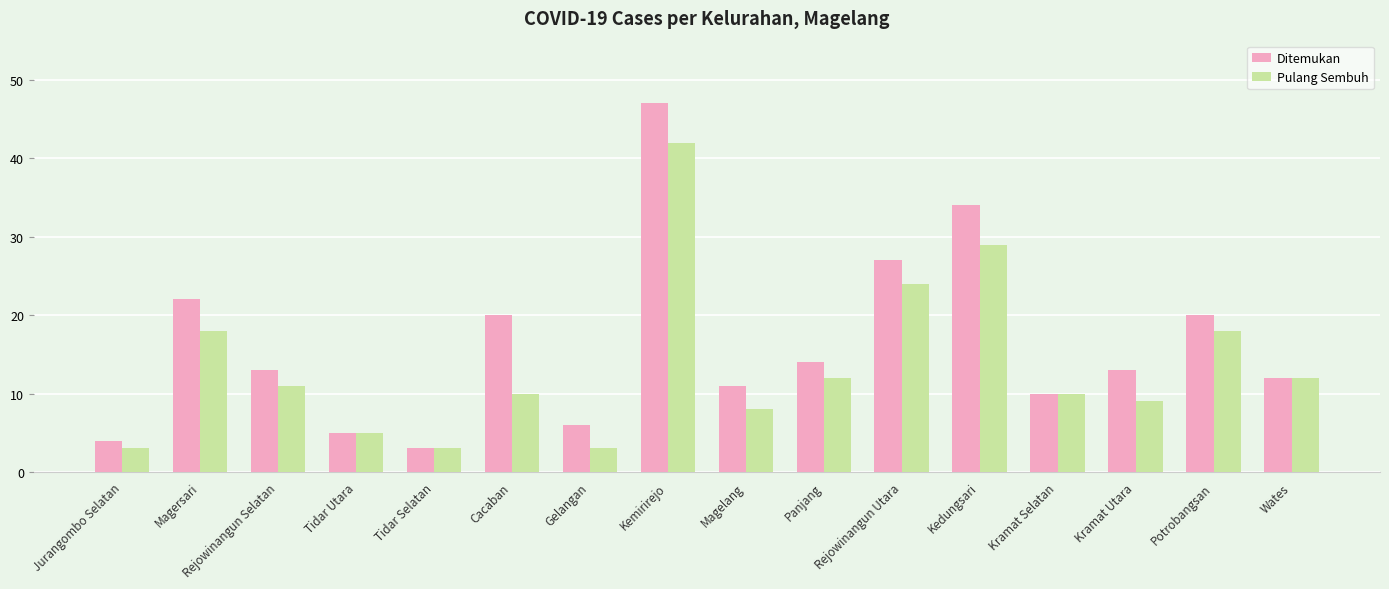

At how many categories does at least one series exceed 28?

2